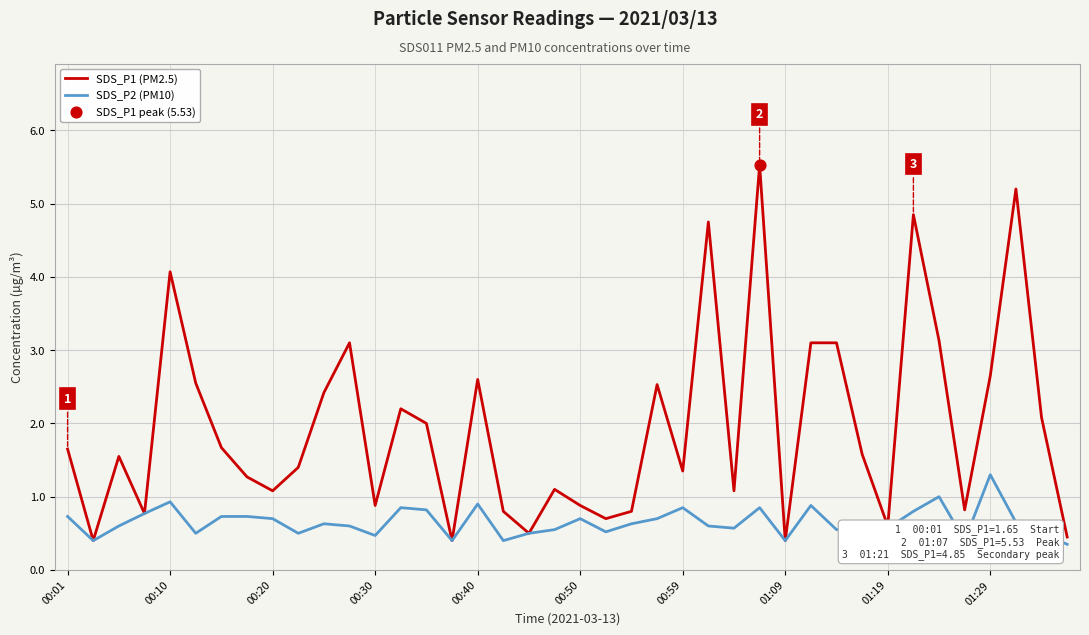

List the series in order of their overall mean, highest first.

SDS_P1 (PM2.5), SDS_P2 (PM10)